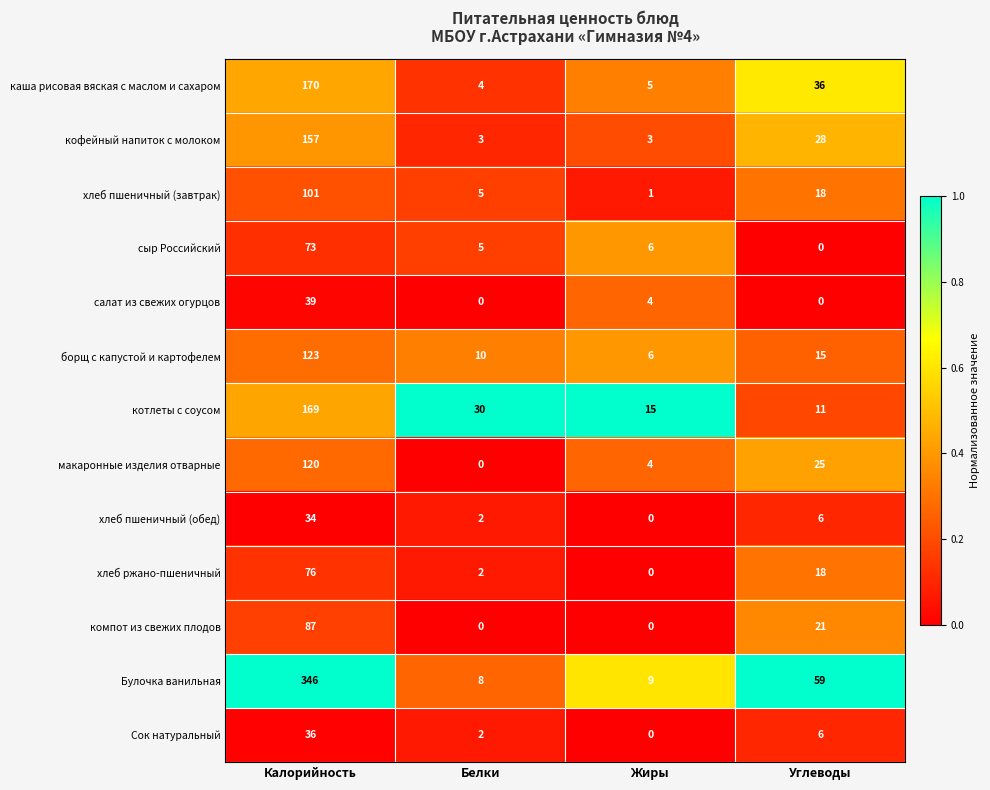

At which label does хлеб пшеничный (завтрак) reach its minimum?

Жиры